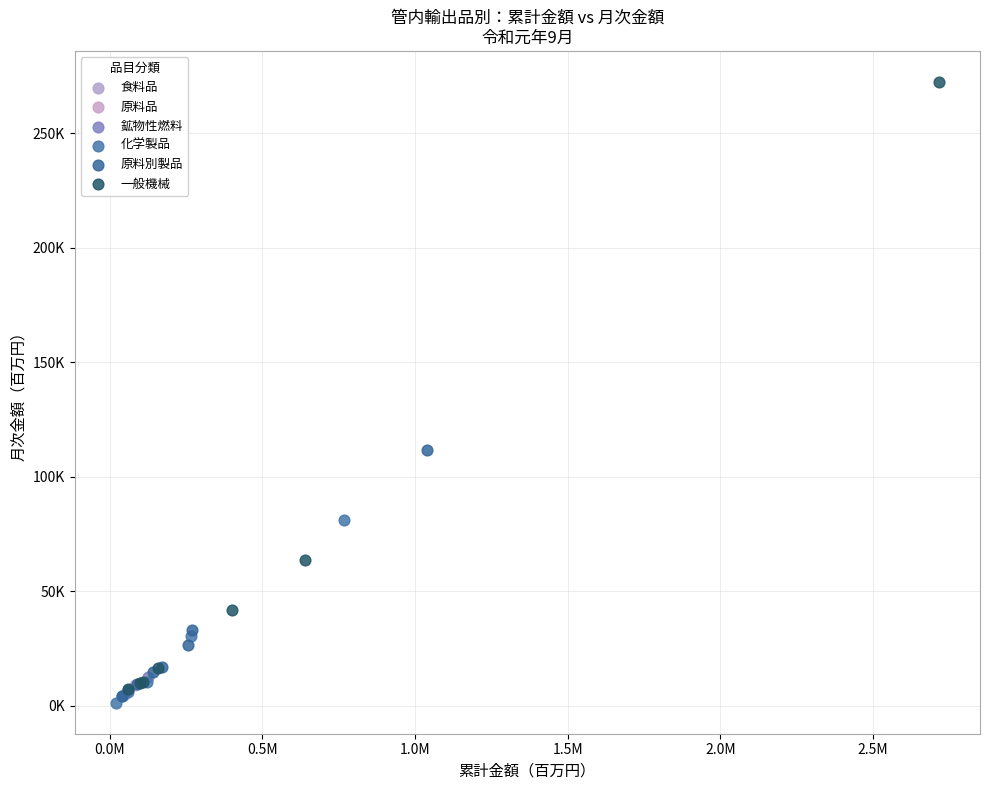

What are all the series names shown in the legend?

食料品, 原料品, 鉱物性燃料, 化学製品, 原料別製品, 一般機械